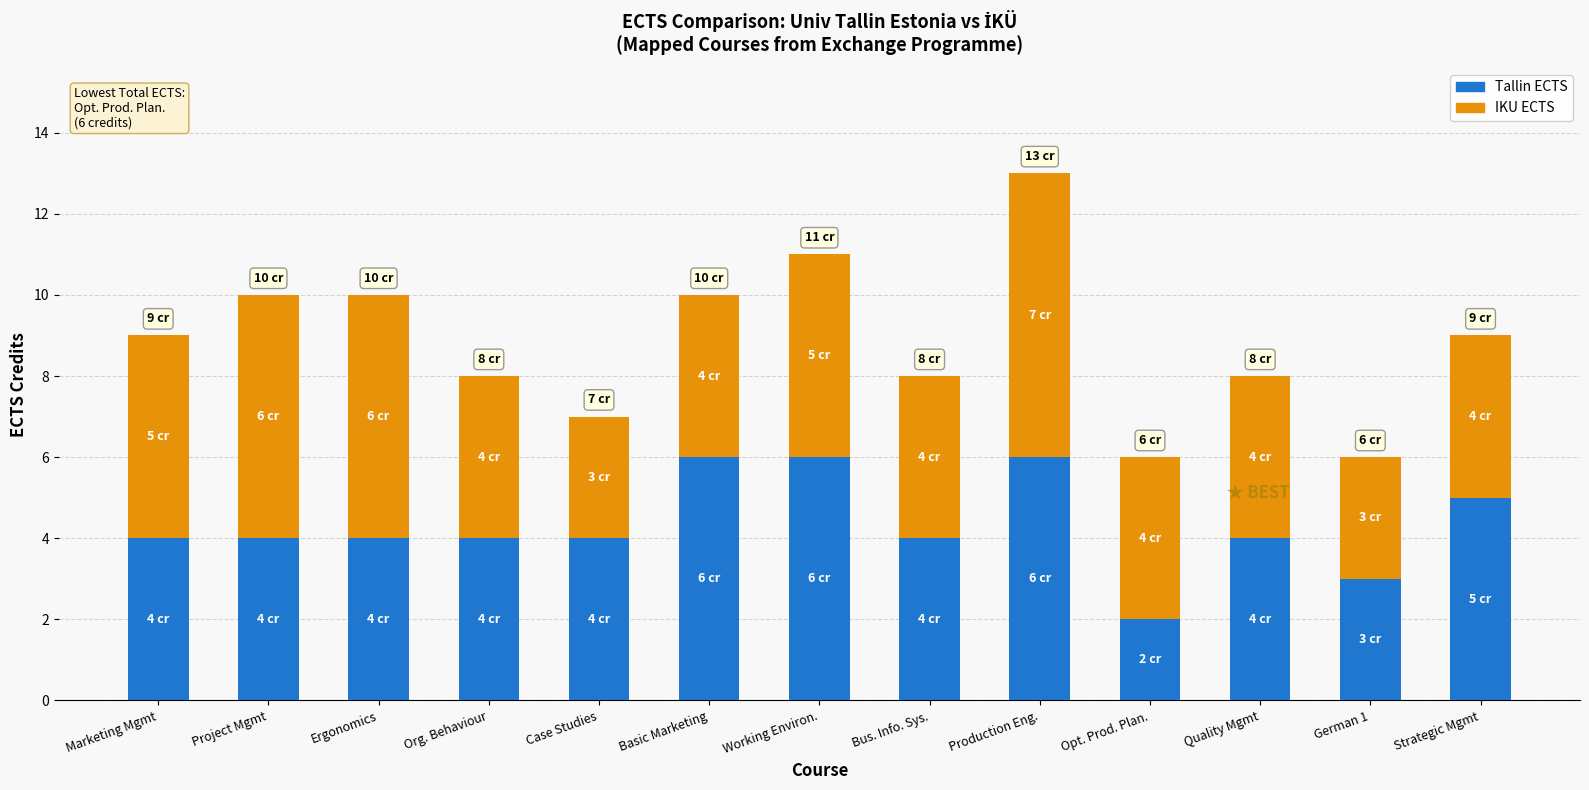

What is the sum of the Tallin ECTS values at Marketing Mgmt and Production Eng.?

10